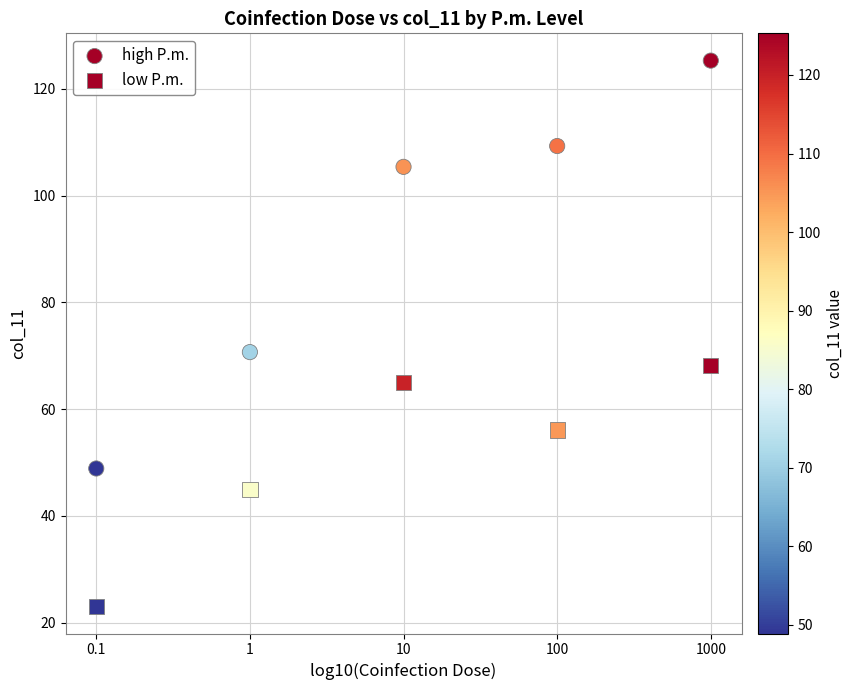

How many points are shown in the scatter plot?

10